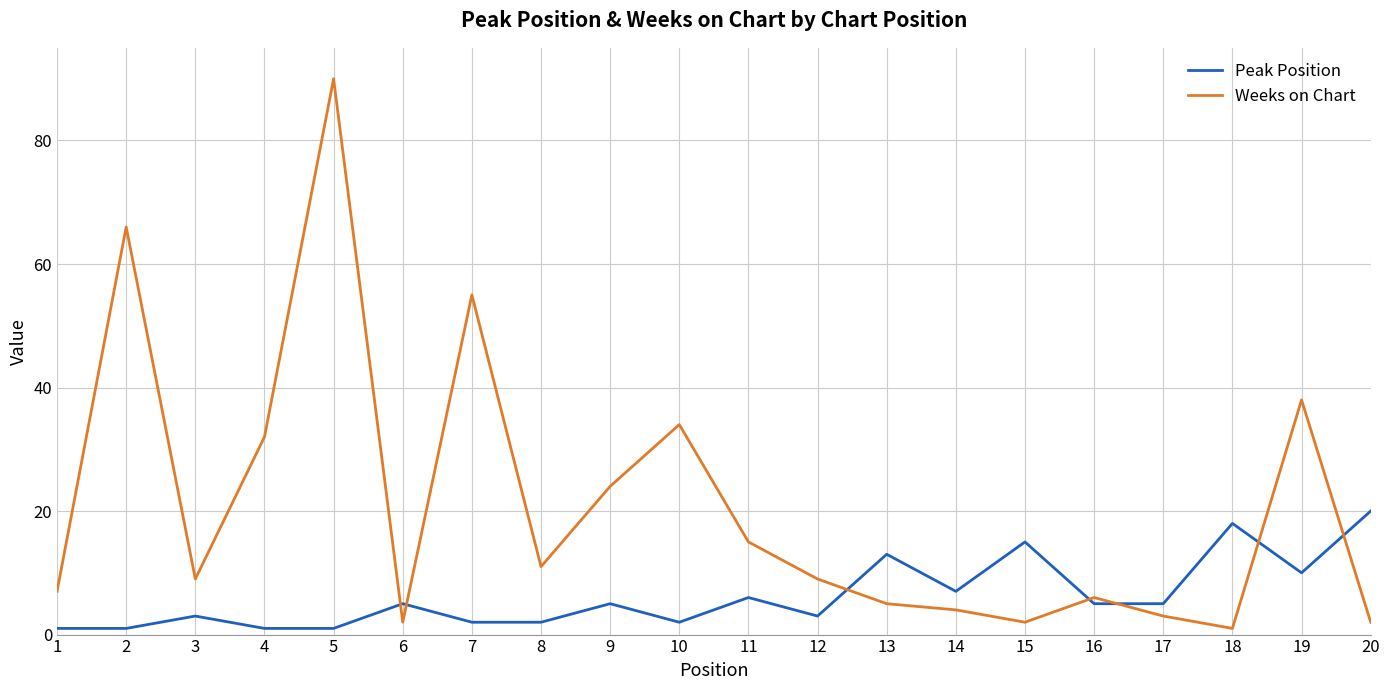

True or false: Peak Position has more than 2 interior local peaks.

True